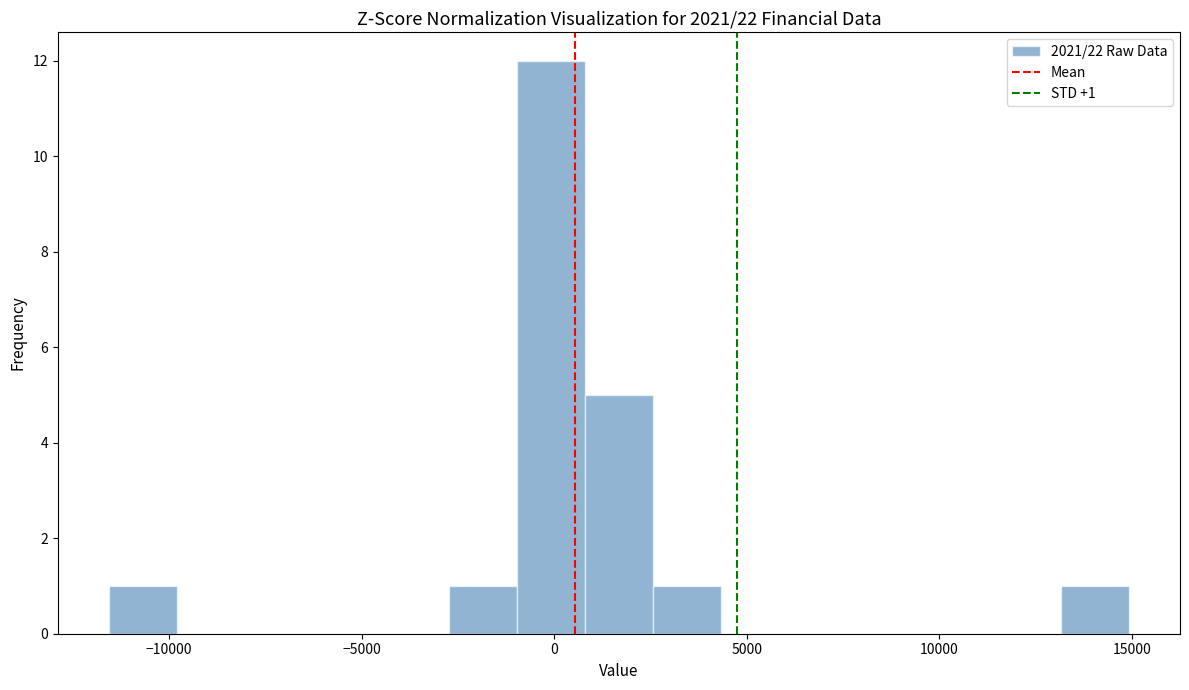

Read against the x-axis, roughly where is the centre of the tallest bar?

0